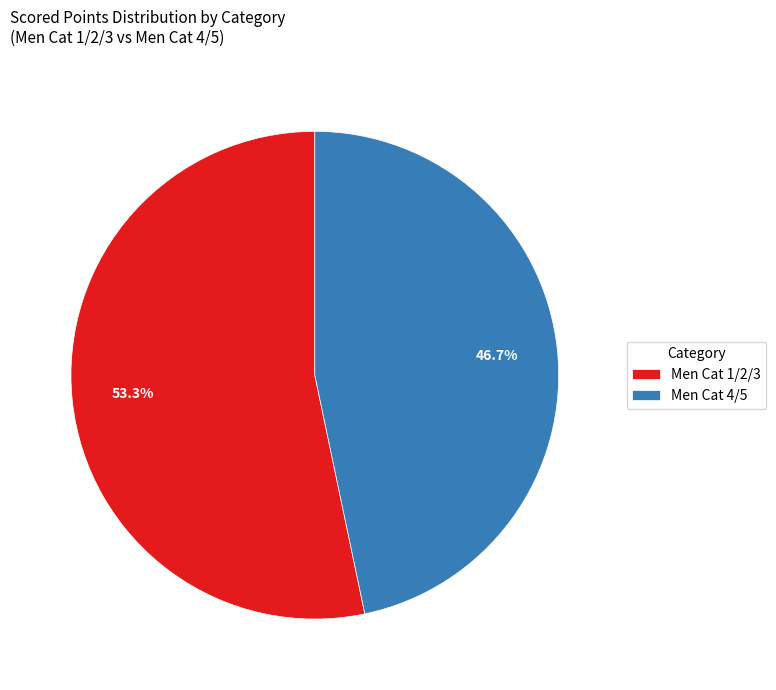

How many segments does this pie chart have?

2